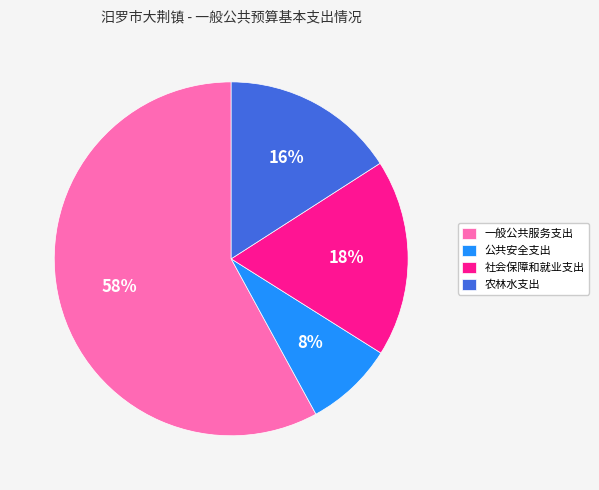

What percentage is the 一般公共服务支出 slice, to the nearest percent?

58%